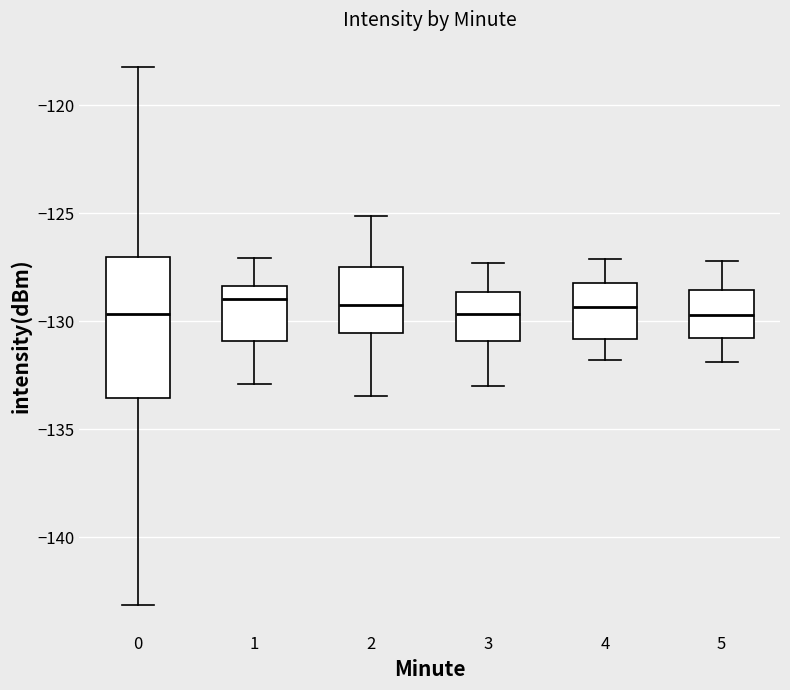

Reading left to right, transcribe this box plot: for each box, give where its median line is, the range the box spans, and where its two whiskers end, as read against the y-axis. The values are not printed on the chart, so give them approximately, as read against the axis.

0: median -129.5, box -133.5 to -127.0, whiskers -143.0 to -118.0
1: median -129.0, box -131.0 to -128.5, whiskers -133.0 to -127.0
2: median -129.0, box -130.5 to -127.5, whiskers -133.5 to -125.0
3: median -129.5, box -131.0 to -128.5, whiskers -133.0 to -127.5
4: median -129.5, box -131.0 to -128.0, whiskers -132.0 to -127.0
5: median -129.5, box -131.0 to -128.5, whiskers -132.0 to -127.0